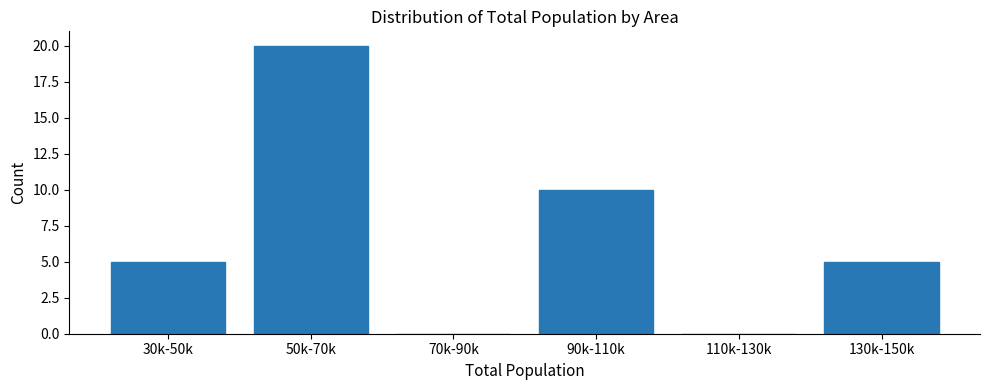

Reading left to right, transcribe all the data shown in this chart.

30k-50k=5	50k-70k=20	70k-90k=0	90k-110k=10	110k-130k=0	130k-150k=5